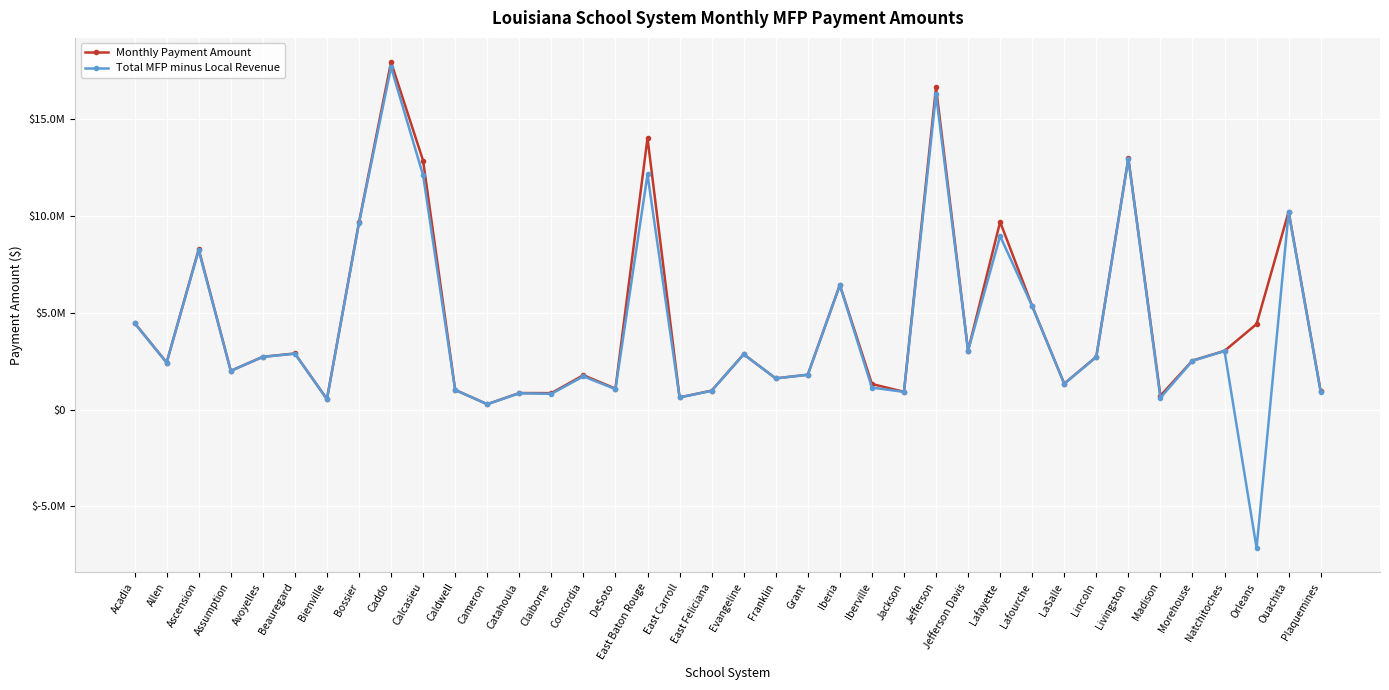

Is this an area chart (filled region under the line)?

No